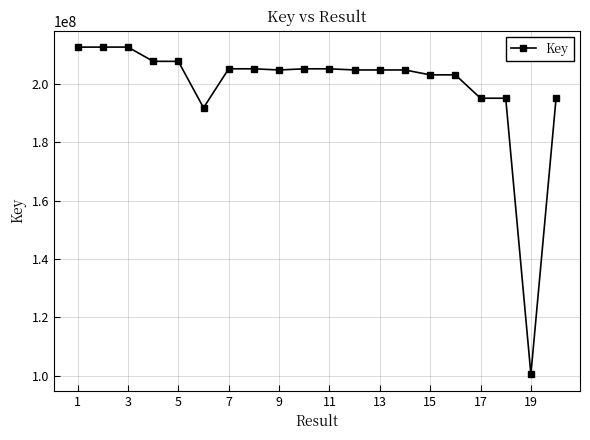

What is the smallest value displayed?

100402838